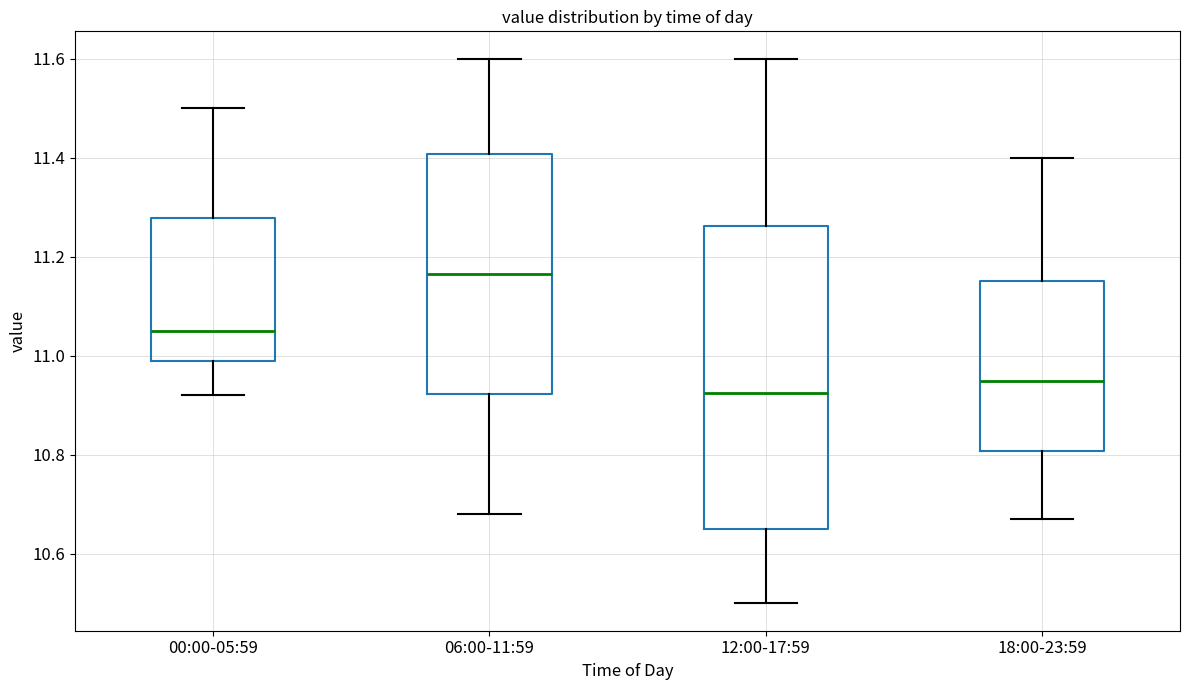

Which box's median line is the lowest?

12:00-17:59